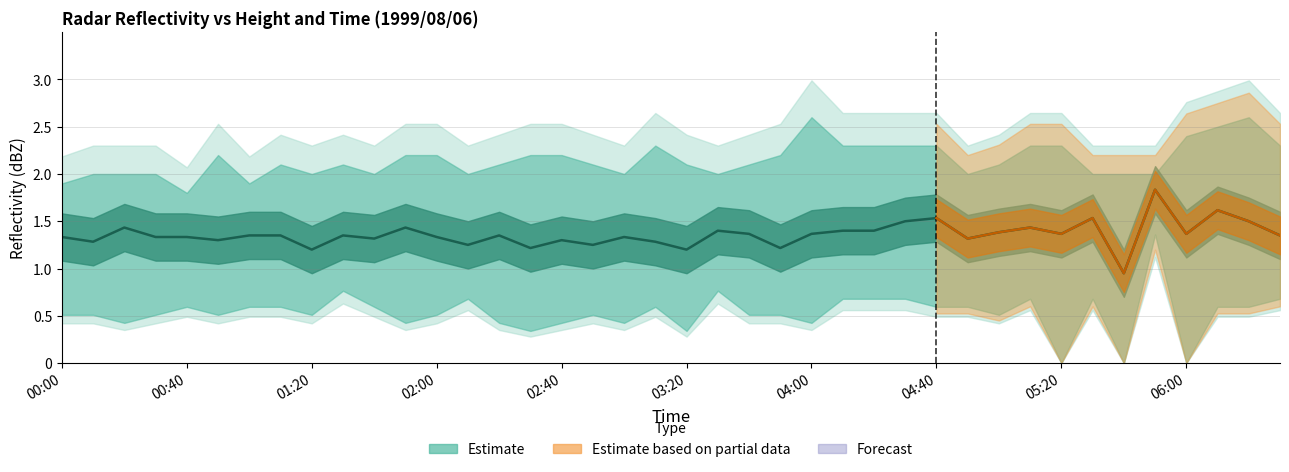

How many values are below 1?

1